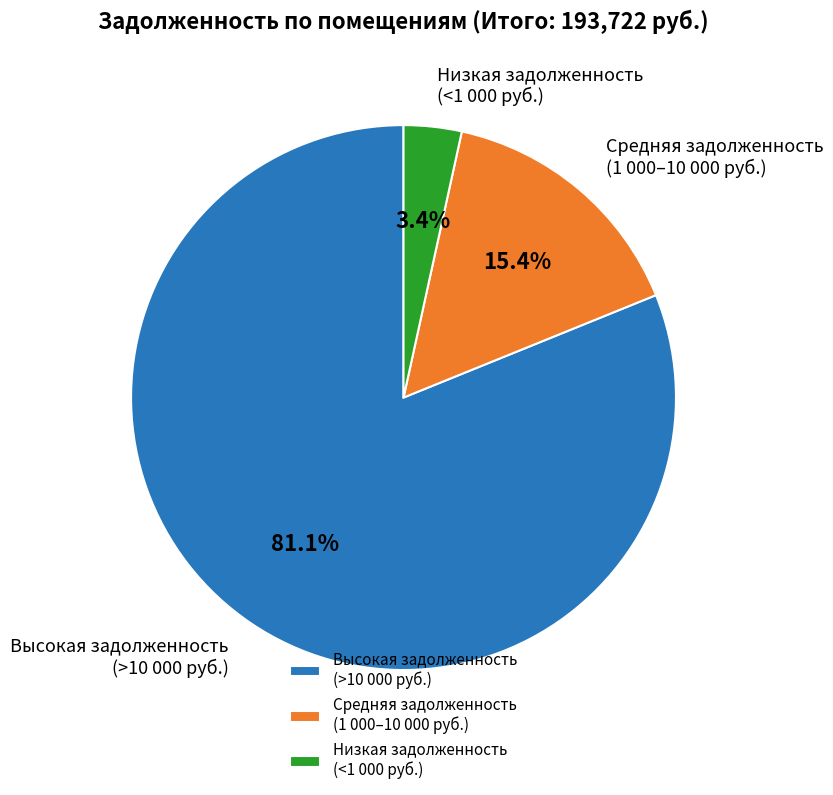

Is there any slice that represents more than half of the pie?

Yes